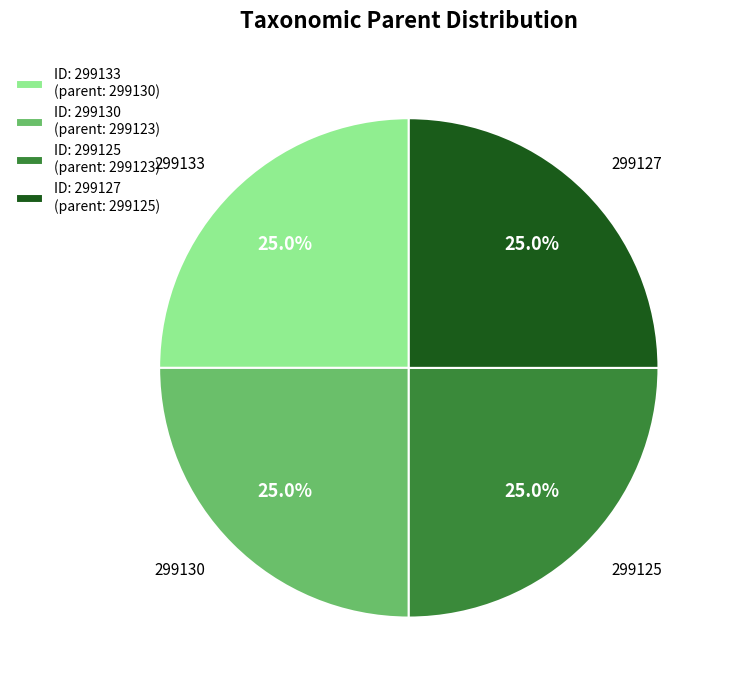

Does any single category account for the majority?

No